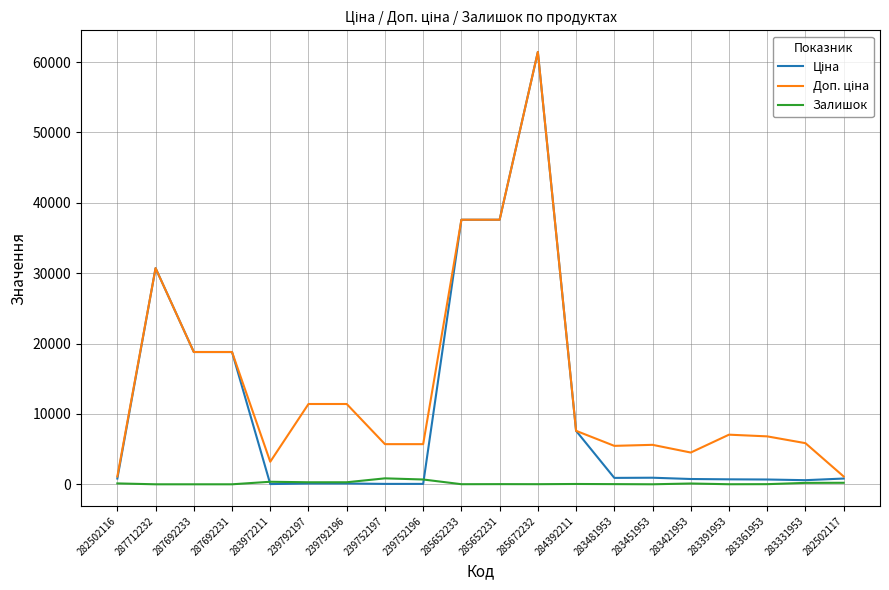

What is the maximum value shown in the chart?

61434.3